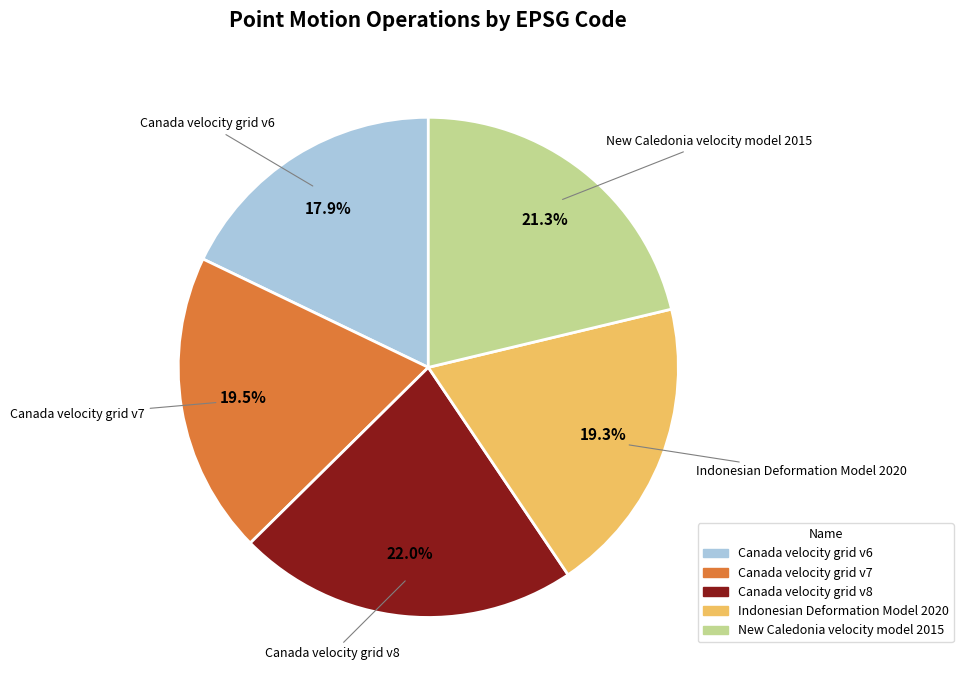

The New Caledonia velocity model 2015 slice represents 21% of the pie. True or false?

True